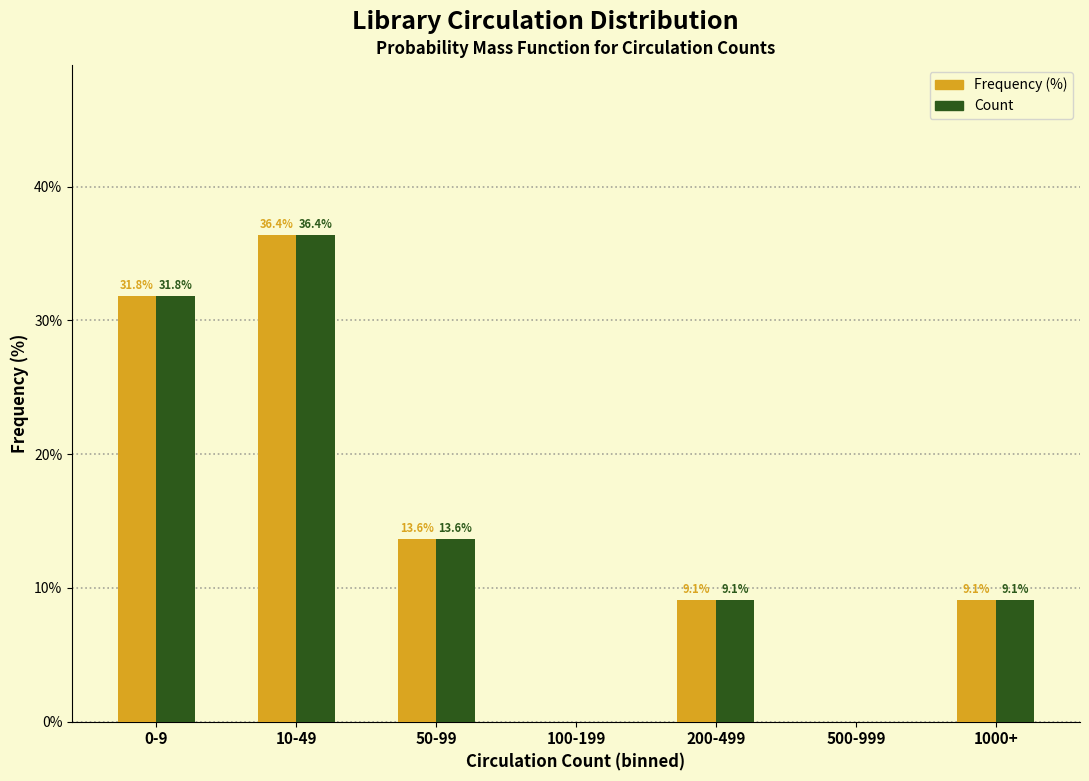

Reading left to right, transcribe all the data shown in this chart.

Frequency (%): 0-9=31.8	10-49=36.4	50-99=13.6	100-199=0.0	200-499=9.1	500-999=0.0	1000+=9.1
Count: 0-9=31.8	10-49=36.4	50-99=13.6	100-199=0.0	200-499=9.1	500-999=0.0	1000+=9.1